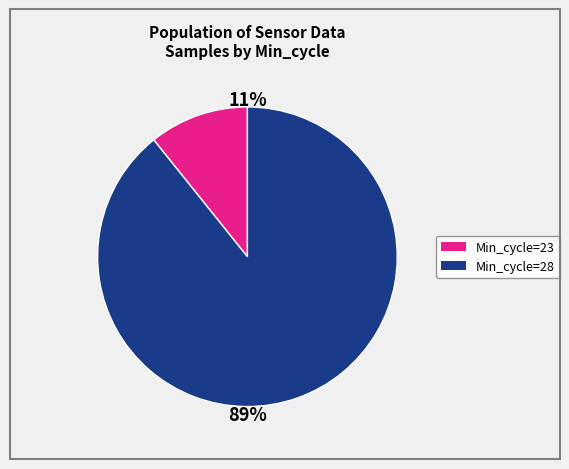

How many slices are in this pie chart?

2